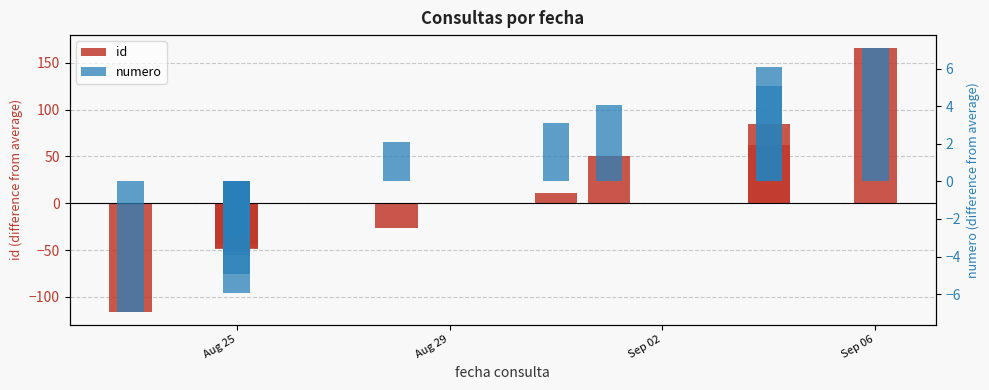

How many distinct data groups are displayed?

2